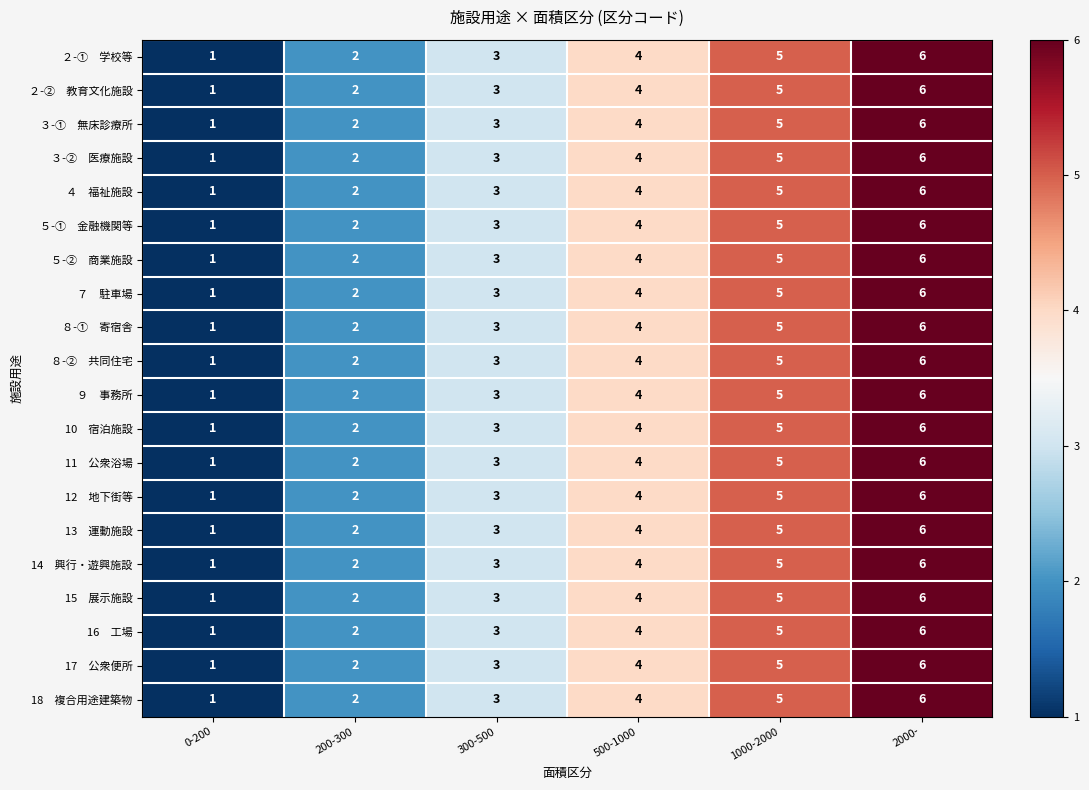

At which category is the sum across all series the highest?

2000-